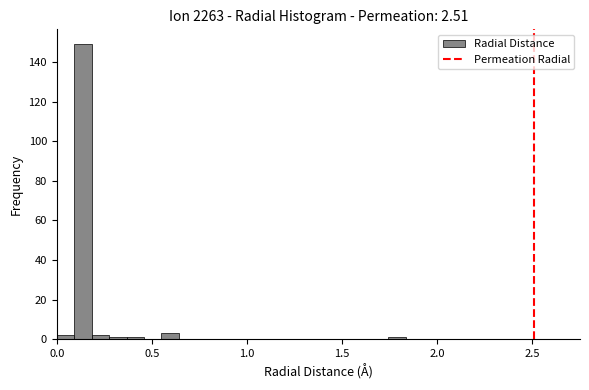

Around what value on the x-axis is the tallest bar? Give the approximate position of its centre, as read against the axis.

0.15